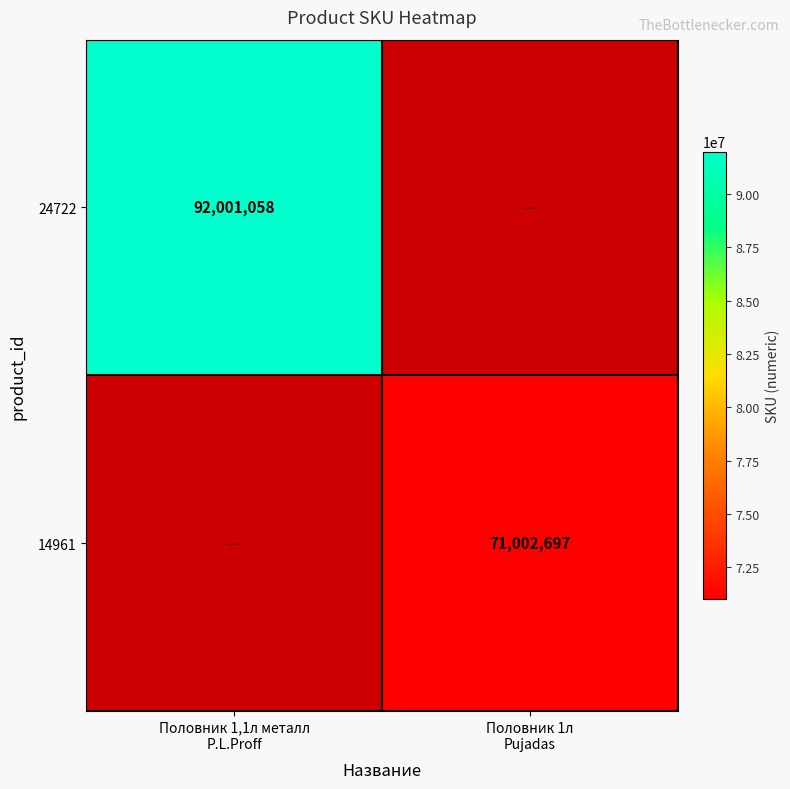

What is the average value of the 24722 series?

46000529